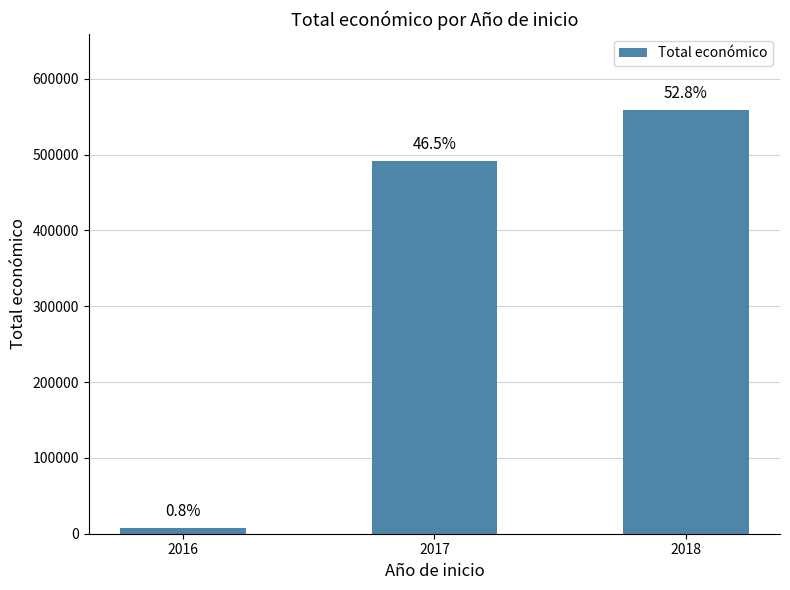

List the labels in order of value, smallest first.

2016, 2017, 2018